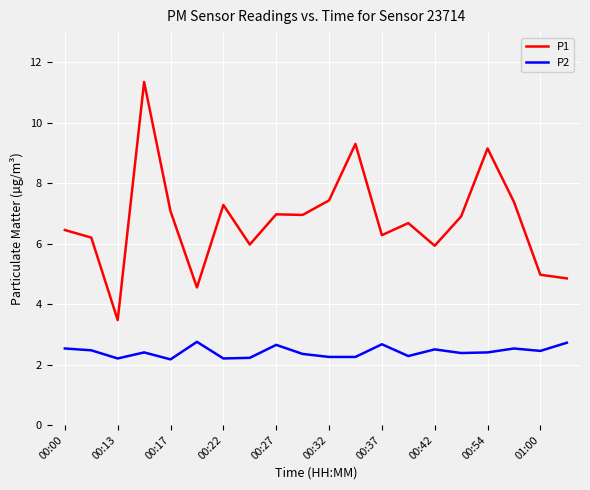

Which series has the largest range (max minus min)?

P1